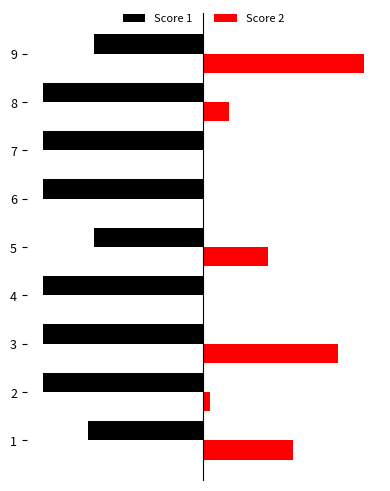

What are all the series names shown in the legend?

Score 1, Score 2